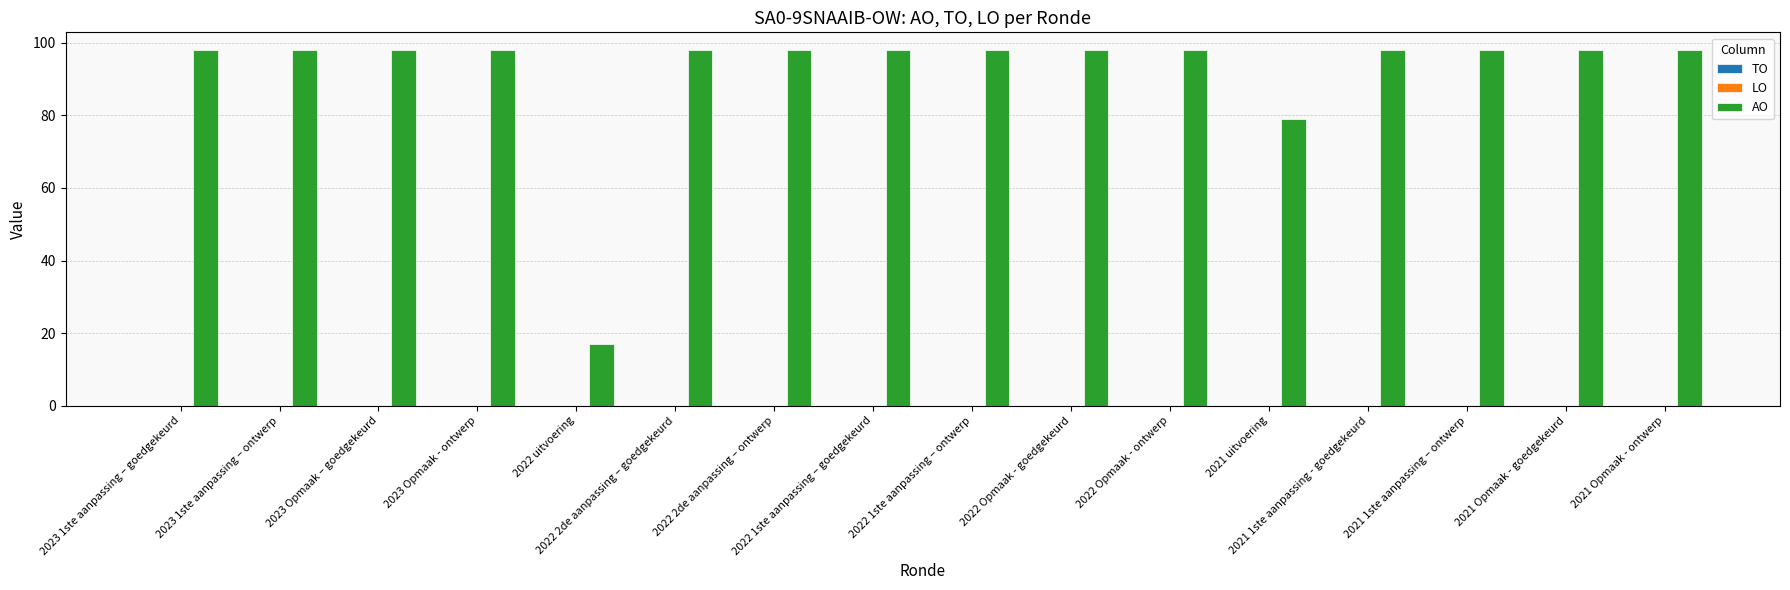

What is the sum of all values?

1468